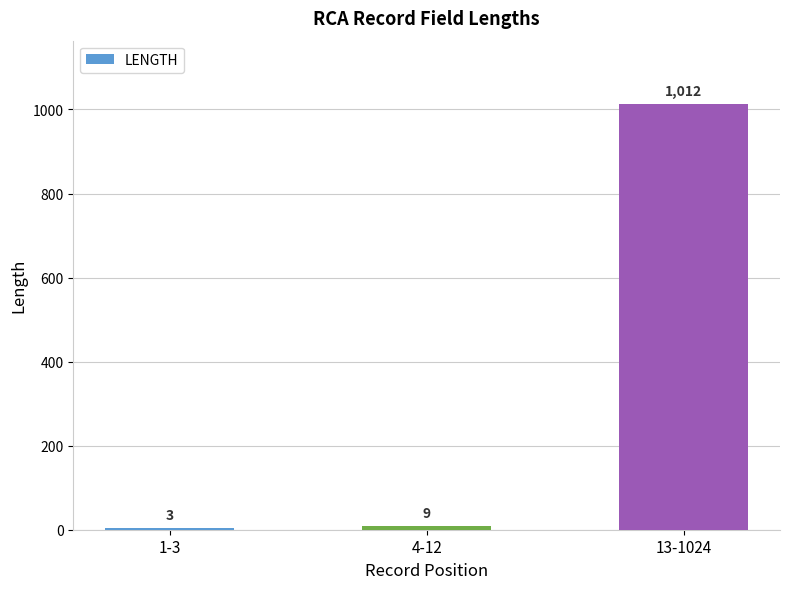

At which label is the value closest to 507?

4-12